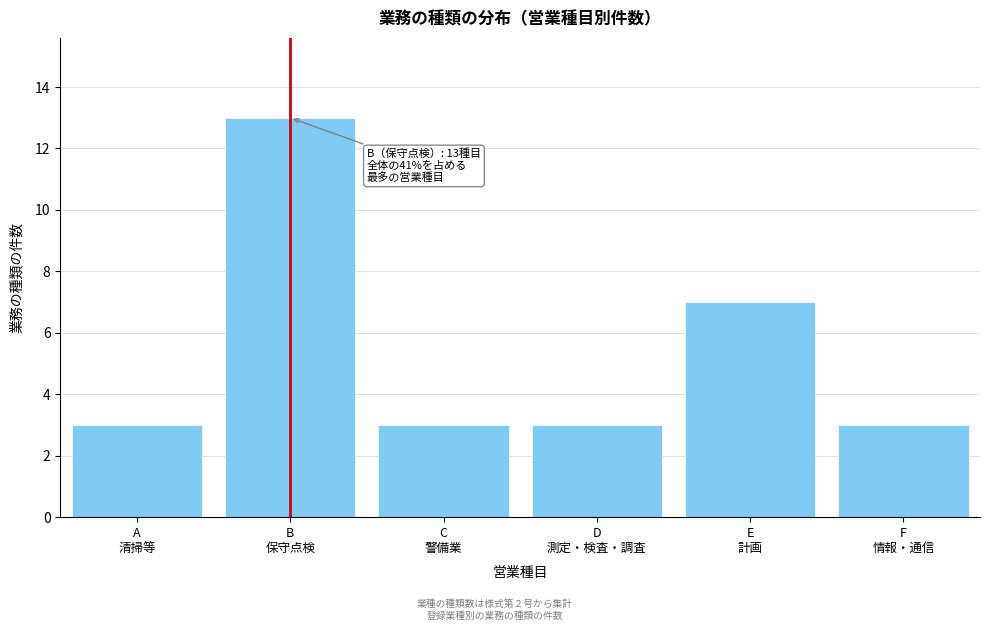

Reading left to right, list all the values displayed in this chart.

3	13	3	3	7	3